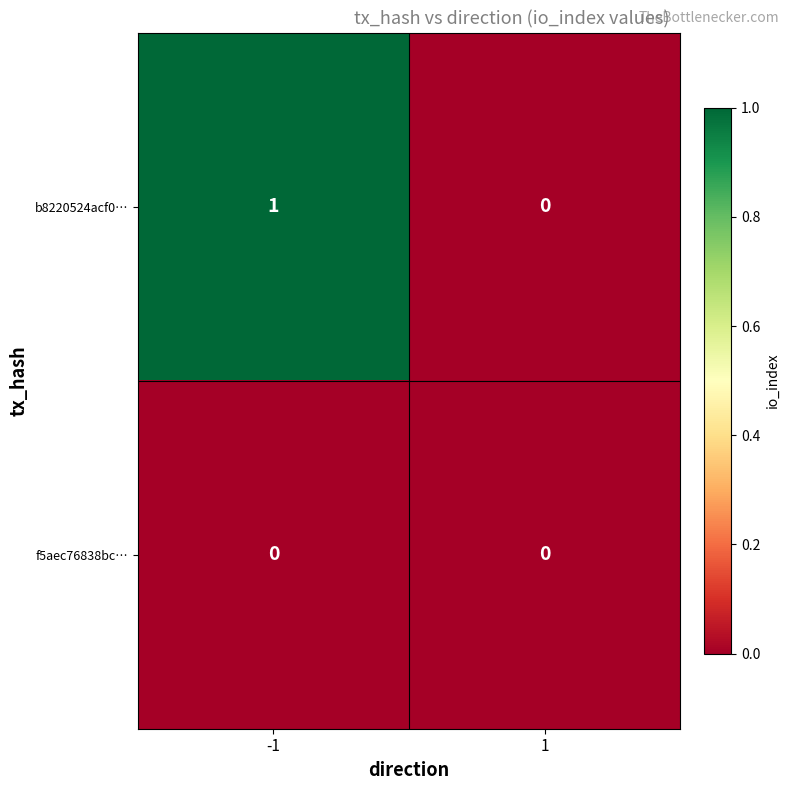

Reading left to right, transcribe all the data shown in this chart.

b8220524acf0…: 1	0
f5aec76838bc…: 0	0